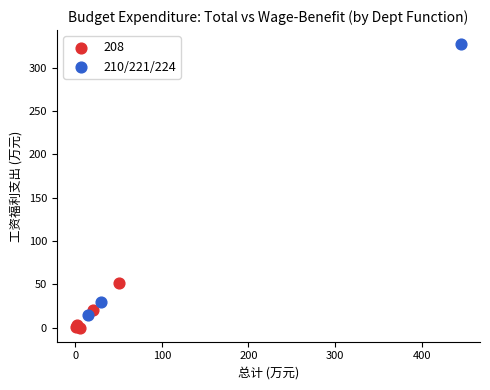

Which series contains the lowest Y value?

208